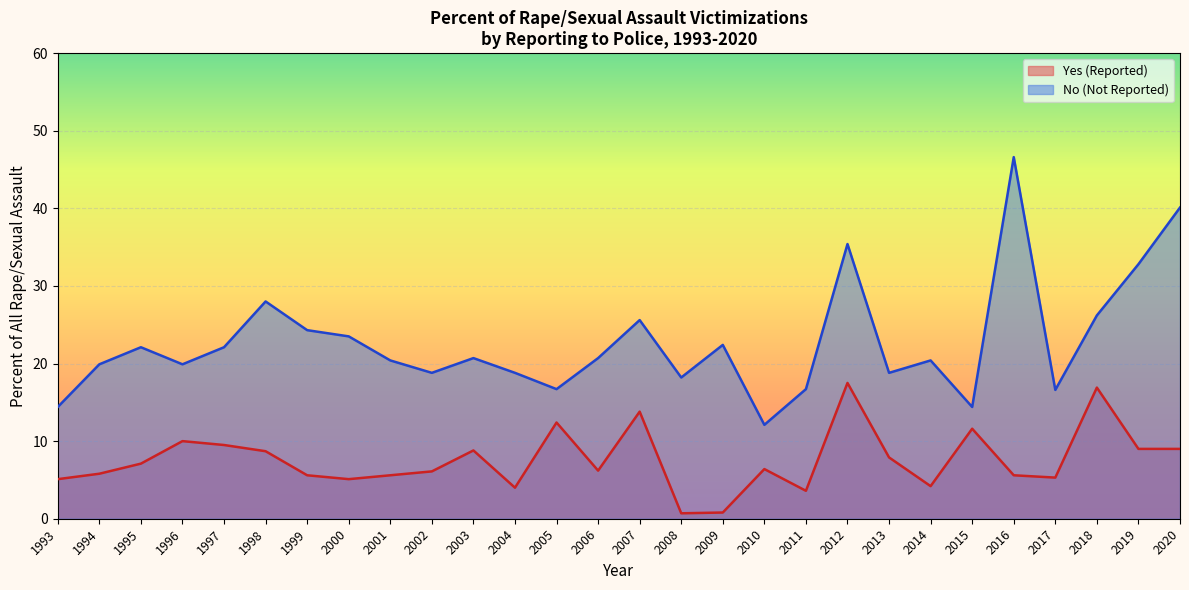

Which label corresponds to the largest value in the chart?

2016